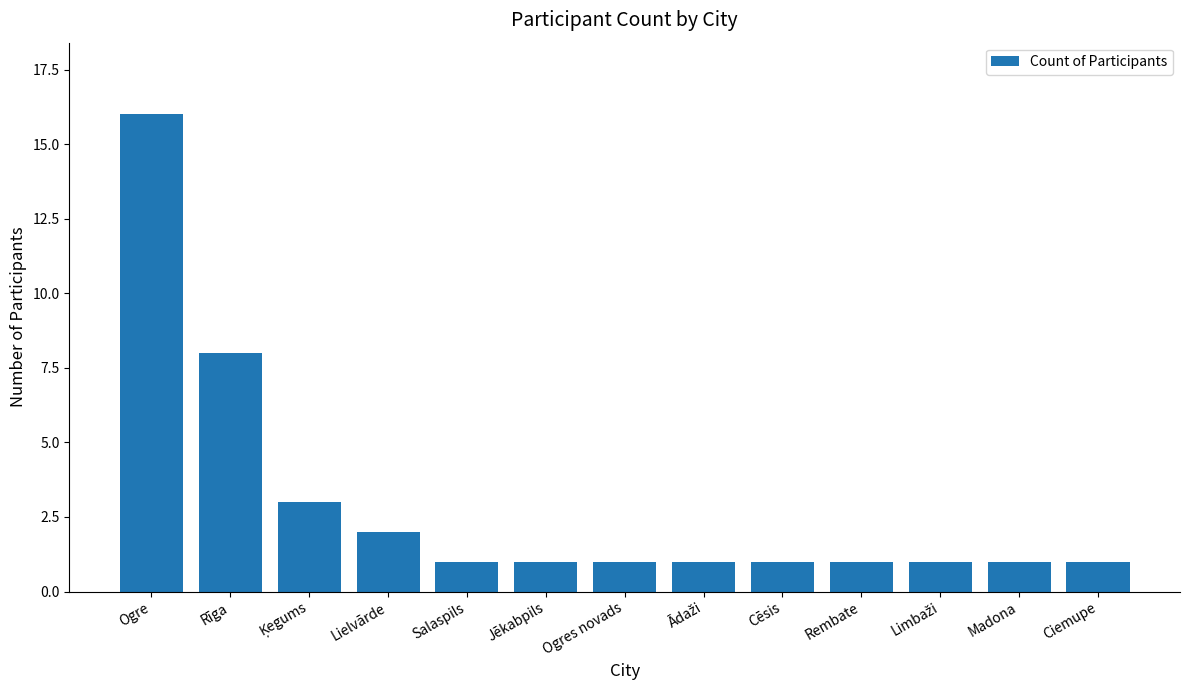

What is the maximum value shown in the chart?

16